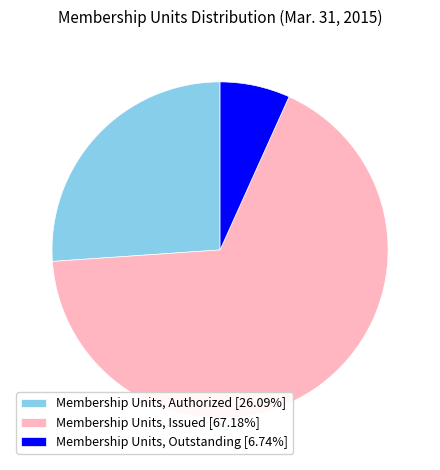

Count the number of slices in the pie.

3